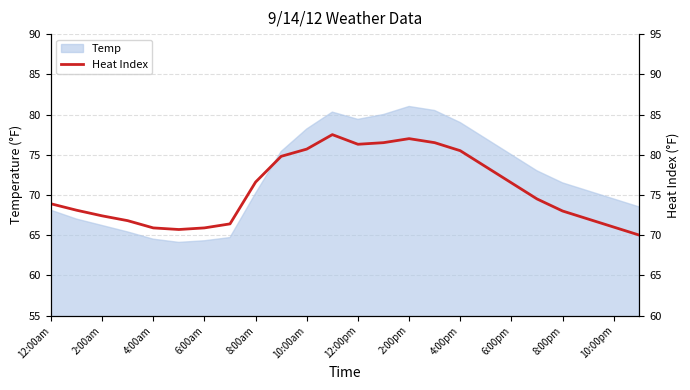

Reading left to right, transcribe all the data shown in this chart.

73.9	73.1	72.4	71.8	70.9	70.7	70.9	71.4	76.6	79.8	80.7	82.5	81.3	81.5	82.0	81.5	80.5	78.5	76.5	74.5	73.0	72.0	71.0	70.0